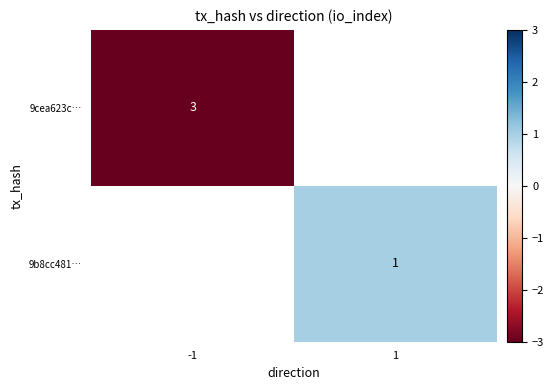

Rank the series by their average value, from lowest to highest.

9cea623c…, 9b8cc481…